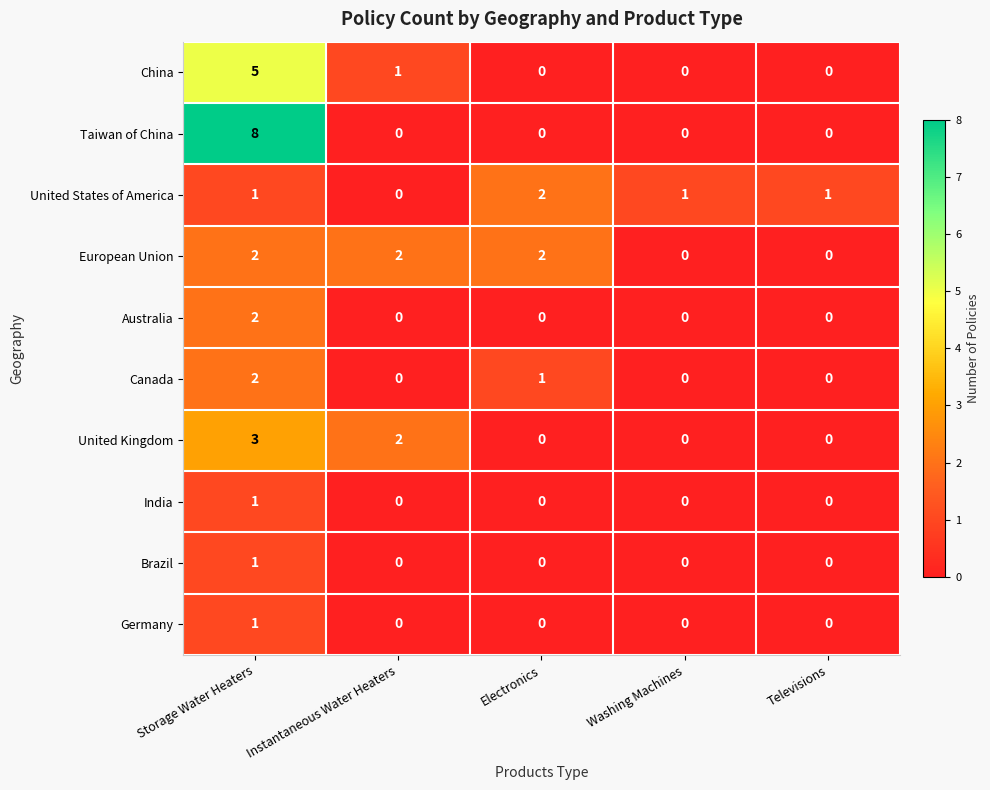

True or false: India has a value of -1 at Electronics.

False